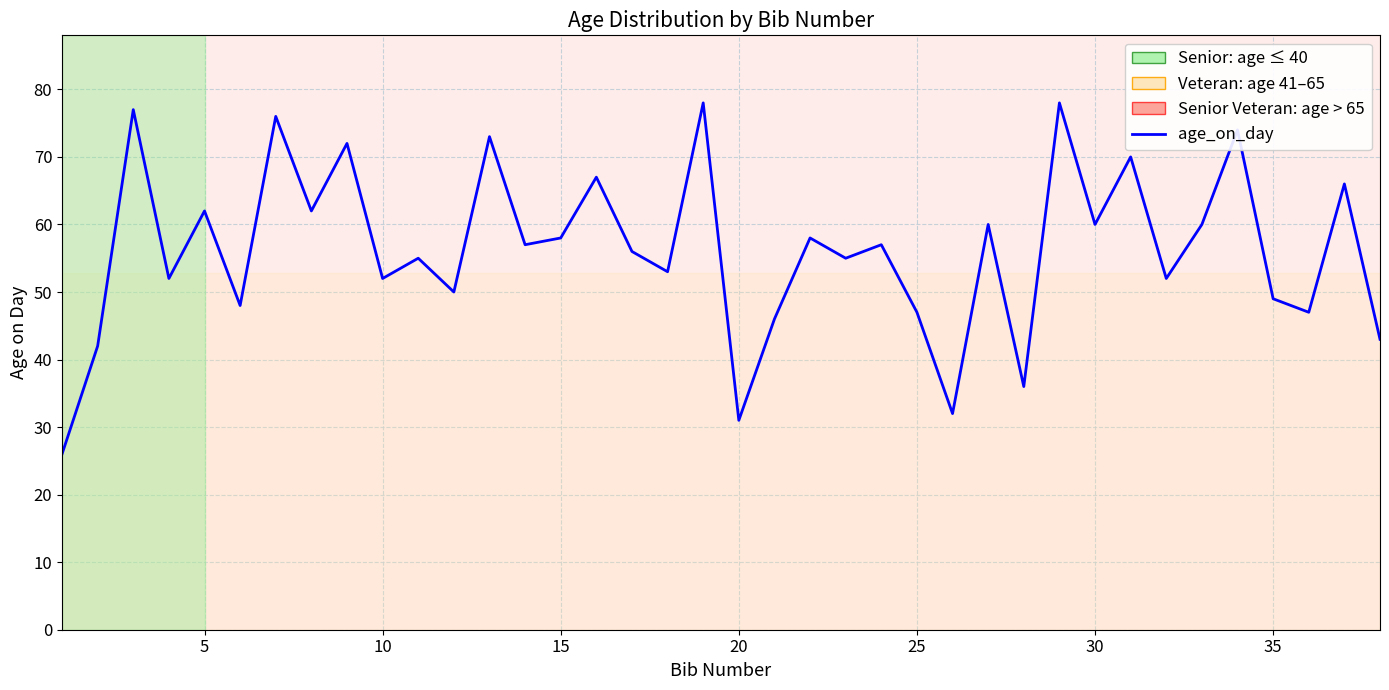

Reading left to right, list all the values displayed in this chart.

26	42	77	52	62	48	76	62	72	52	55	50	73	57	58	67	56	53	78	31	46	58	55	57	47	32	60	36	78	60	70	52	60	74	49	47	66	43